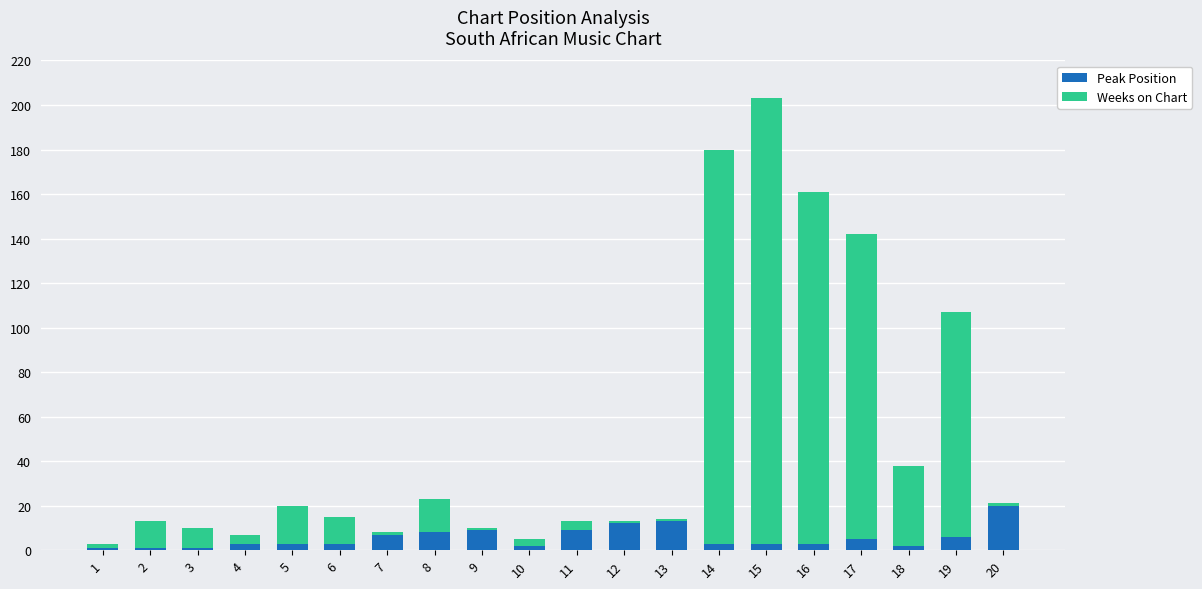

True or false: Peak Position has a value of 28 at 20.

False